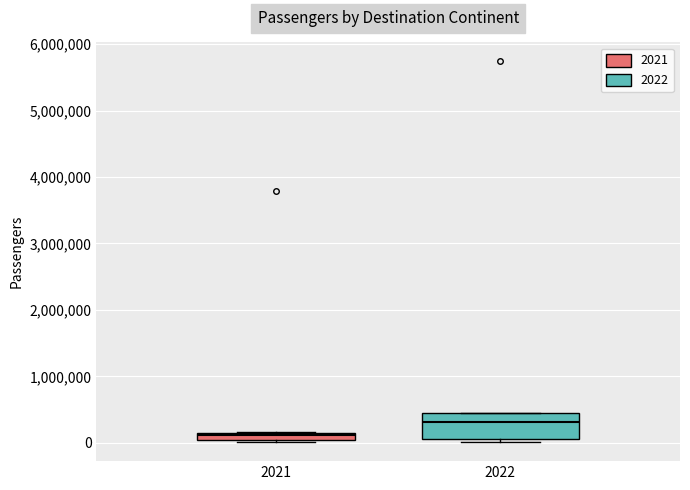

Which box's median line is the lowest?

2021